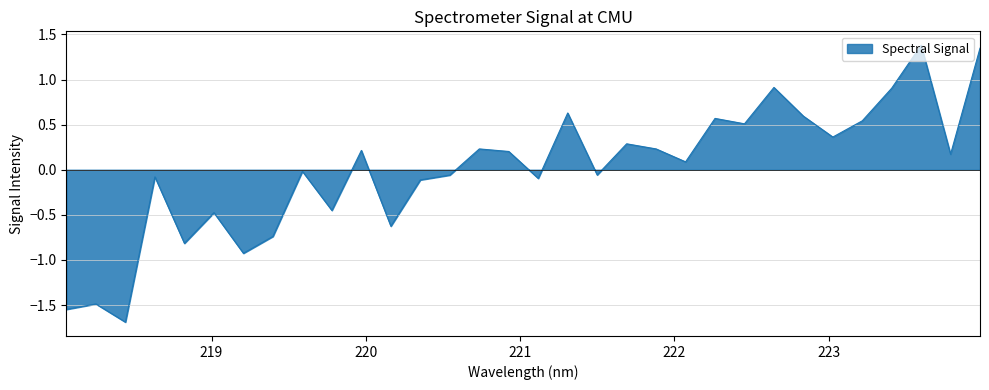

What is the greatest value displayed?

1.4